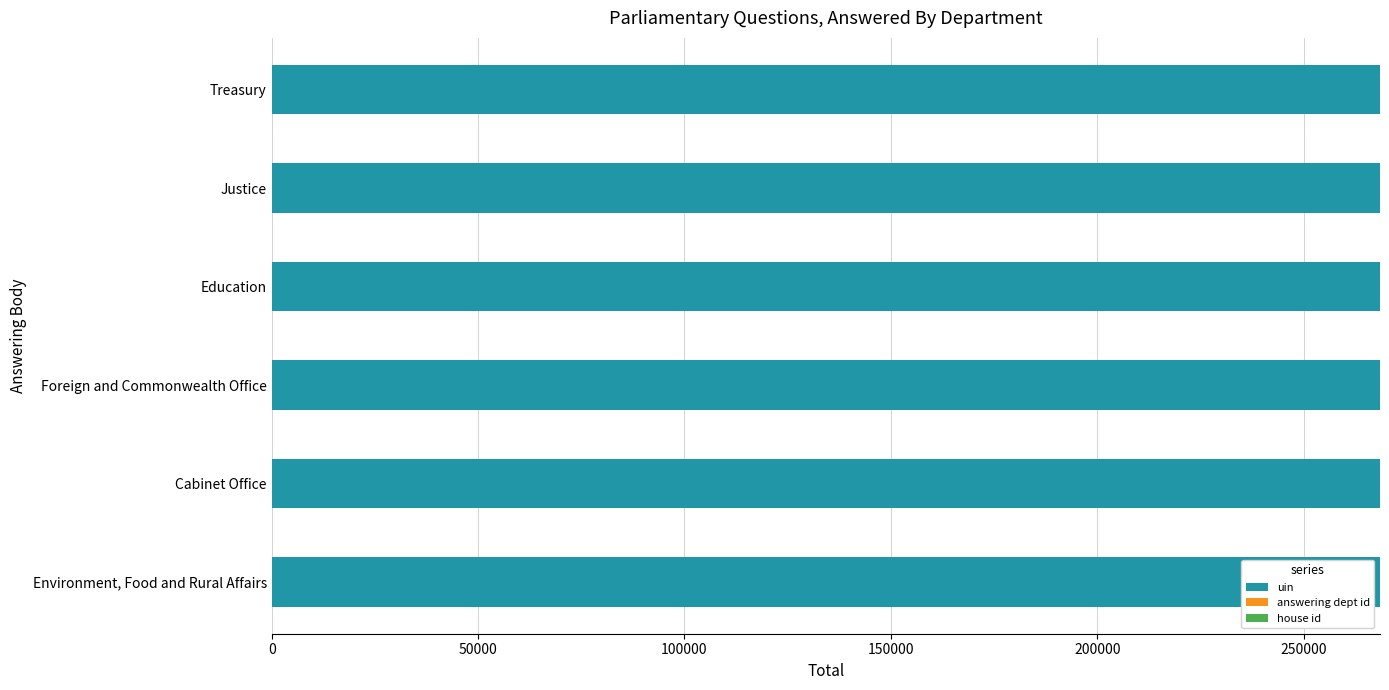

The uin series shows 58662 at Education. True or false?

False